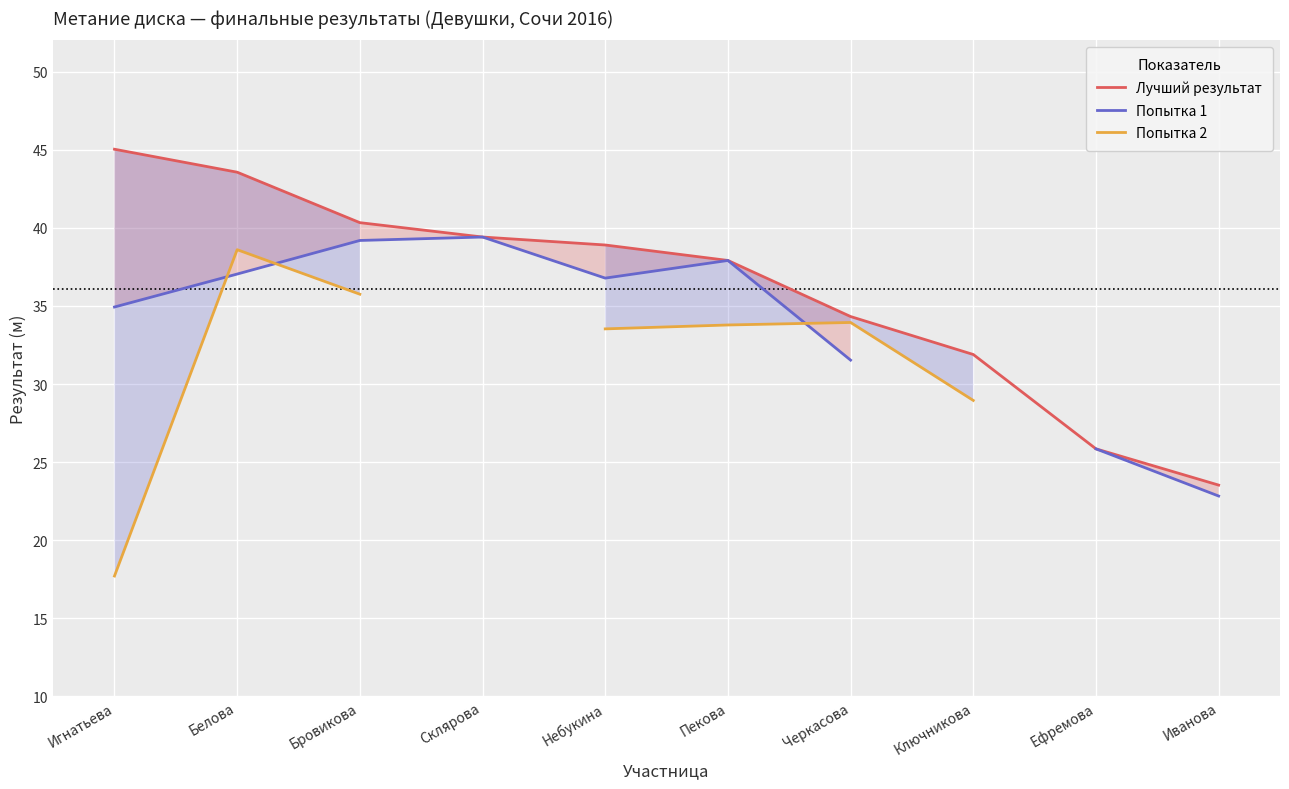

Does the chart display data point markers on the line(s)?

No